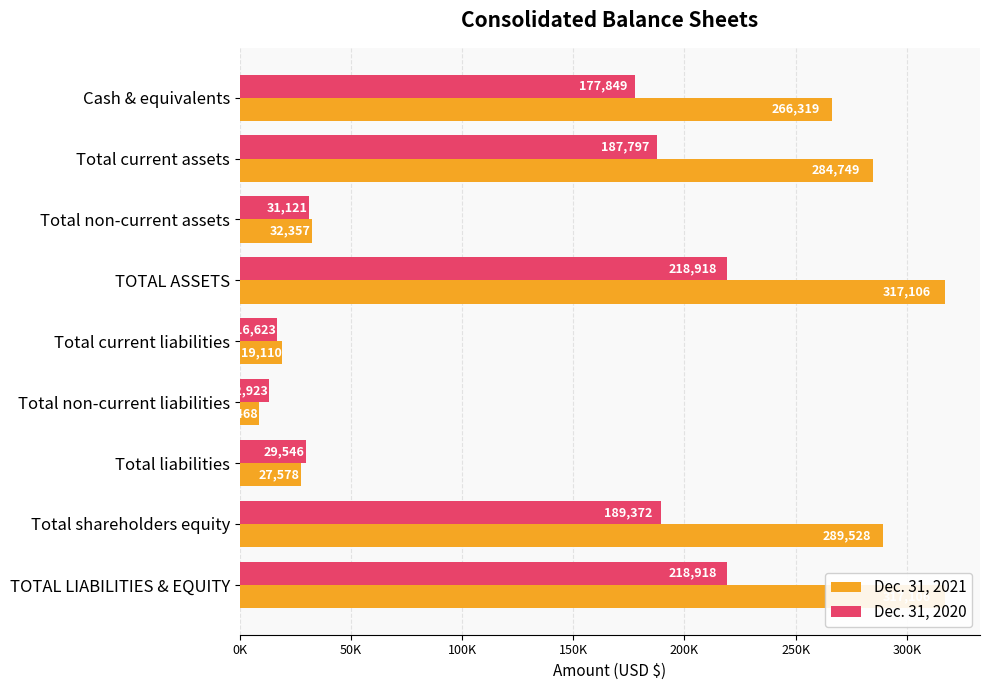

Reading left to right, transcribe all the data shown in this chart.

Dec. 31, 2021: 266319	284749	32357	317106	19110	8468	27578	289528	317106
Dec. 31, 2020: 177849	187797	31121	218918	16623	12923	29546	189372	218918